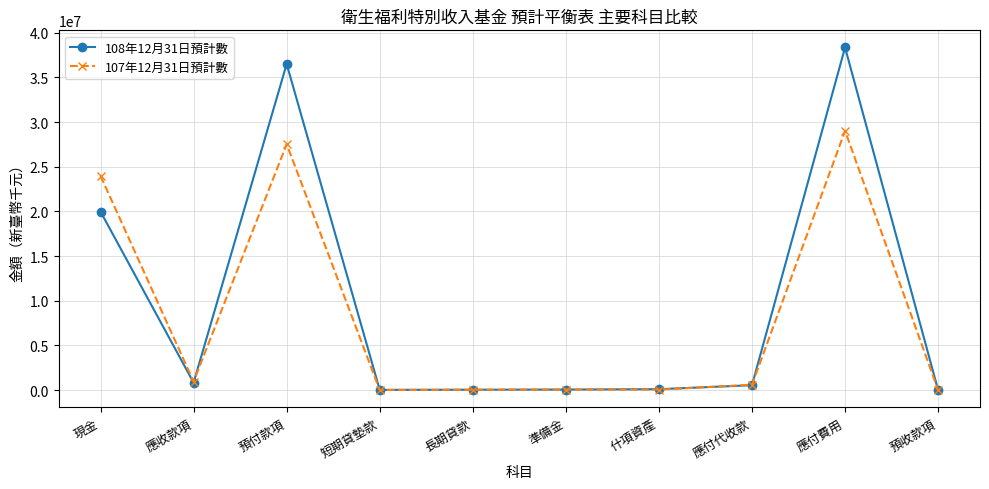

At which category does 108年12月31日預計數 reach its first local valley?

應收款項